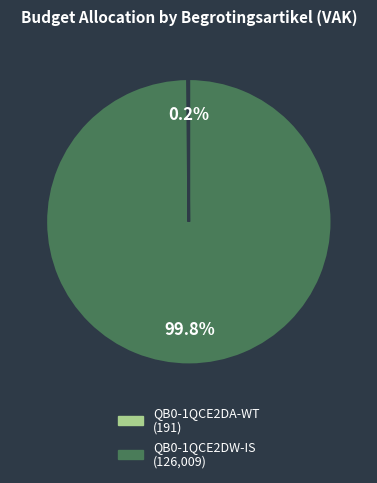

Which slice is the largest?

QB0-1QCE2DW-IS